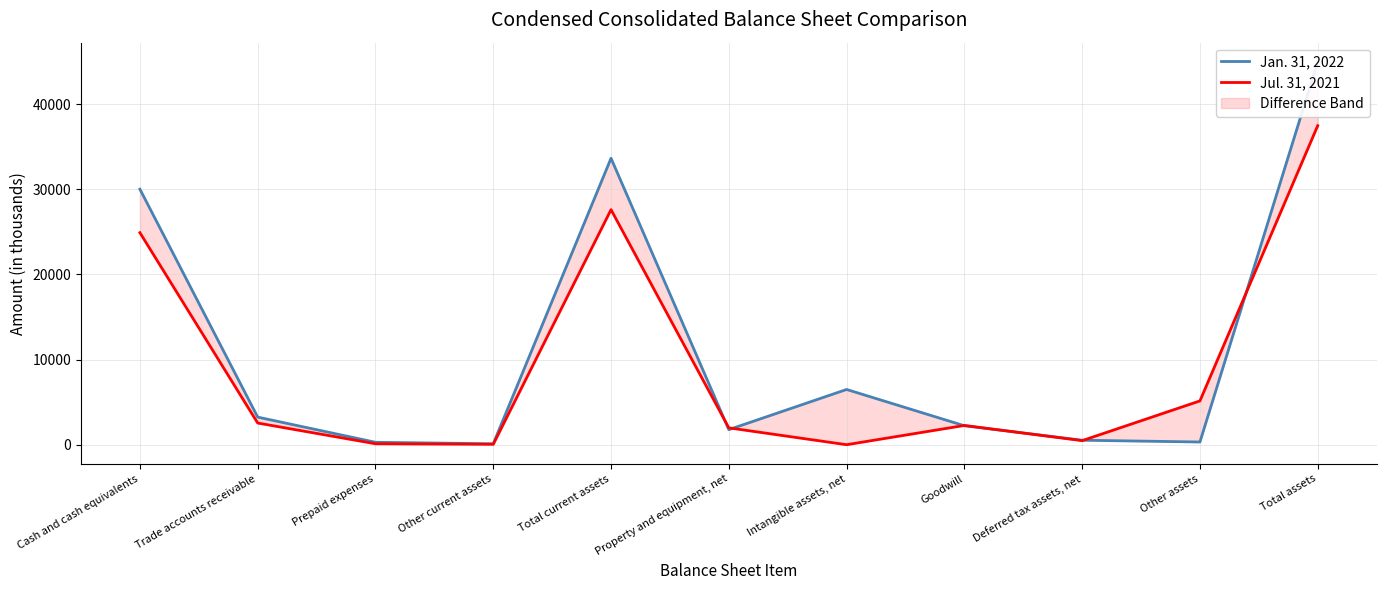

In Jul. 31, 2021, how many points are lower than both neighbors (excluding endpoints)?

3